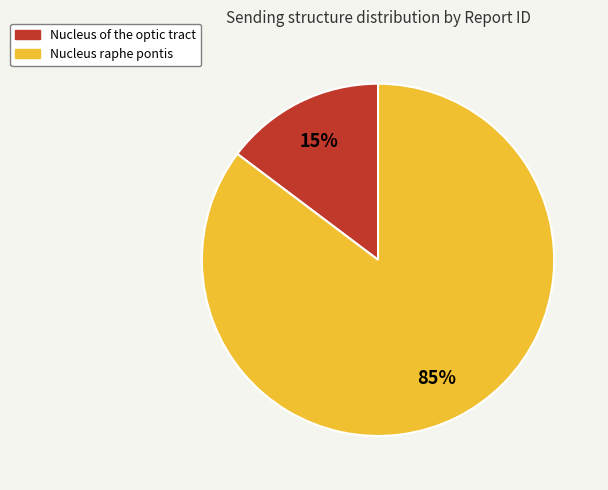

Do Nucleus of the optic tract and Nucleus raphe pontis together represent more than half of the pie?

Yes